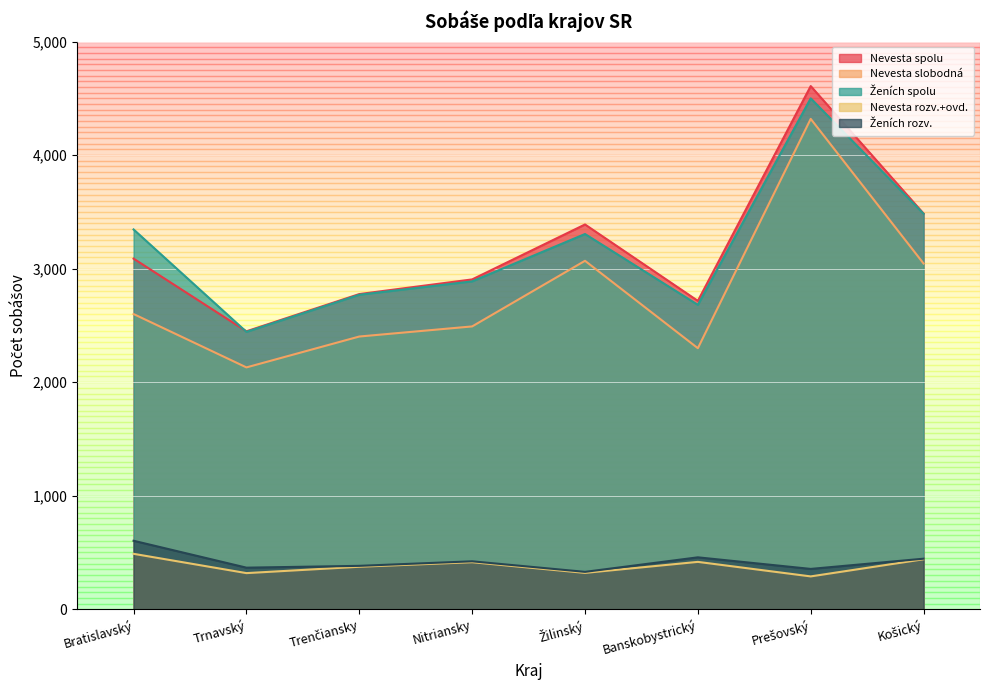

What is the value of the Nevesta slobodná point at the 3rd from the left?

2402